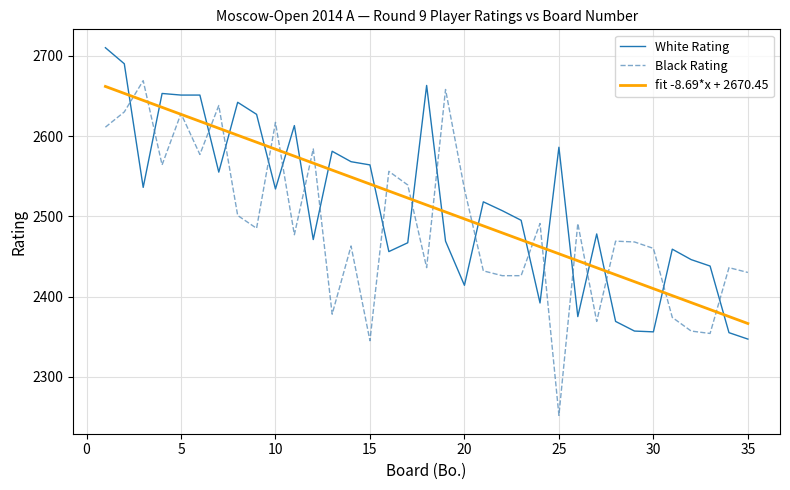

Does the chart have visible grid lines?

Yes